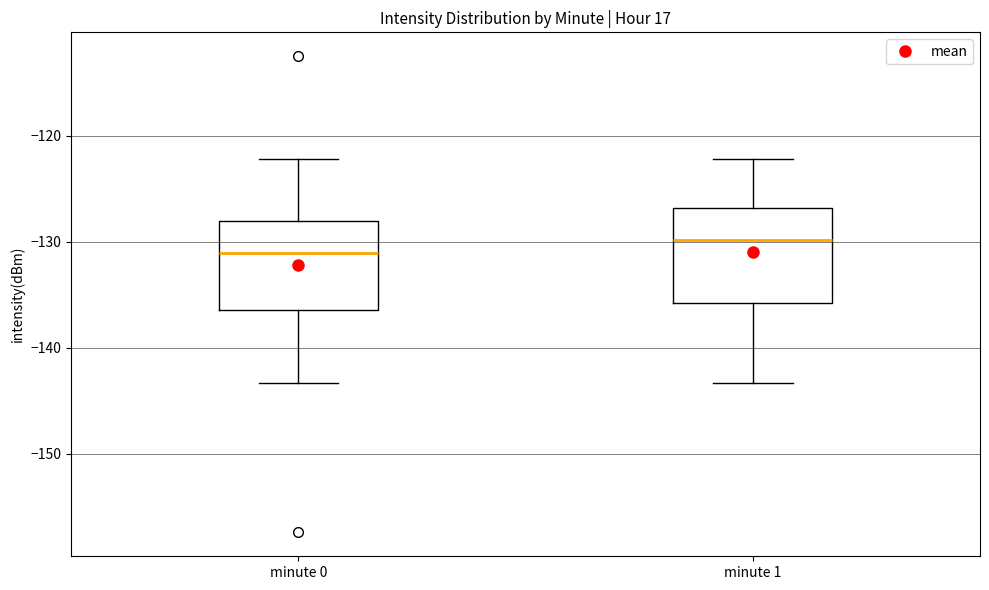

Where is the lower edge of the box for minute 1 on the y-axis? The values are not printed on the chart, so give them approximately, as read against the axis.

-136